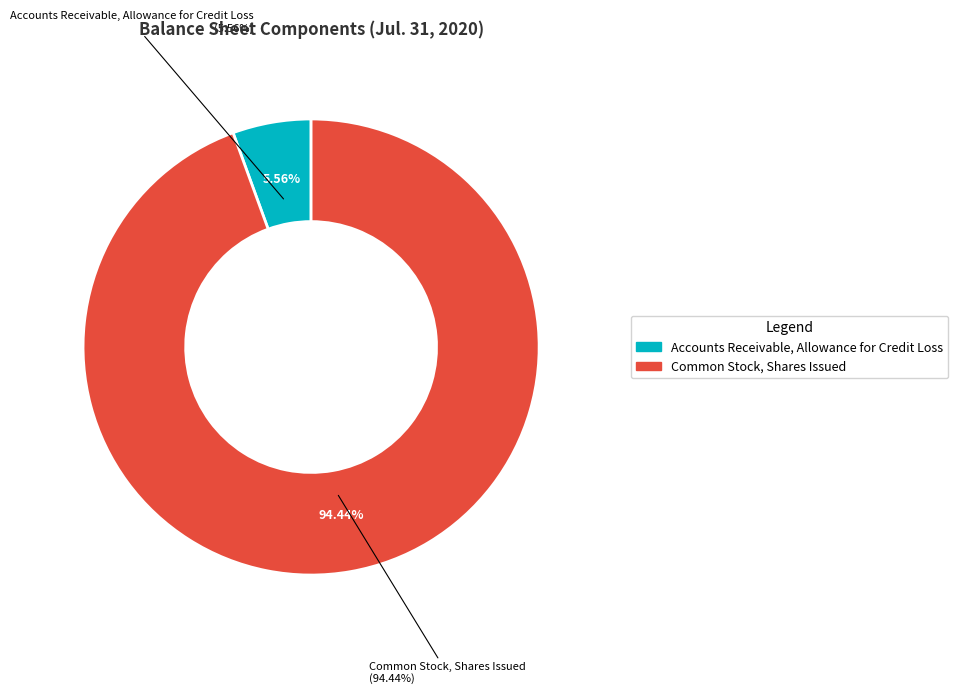

What is the smallest slice in the pie chart?

Accounts Receivable, Allowance for Credit Loss